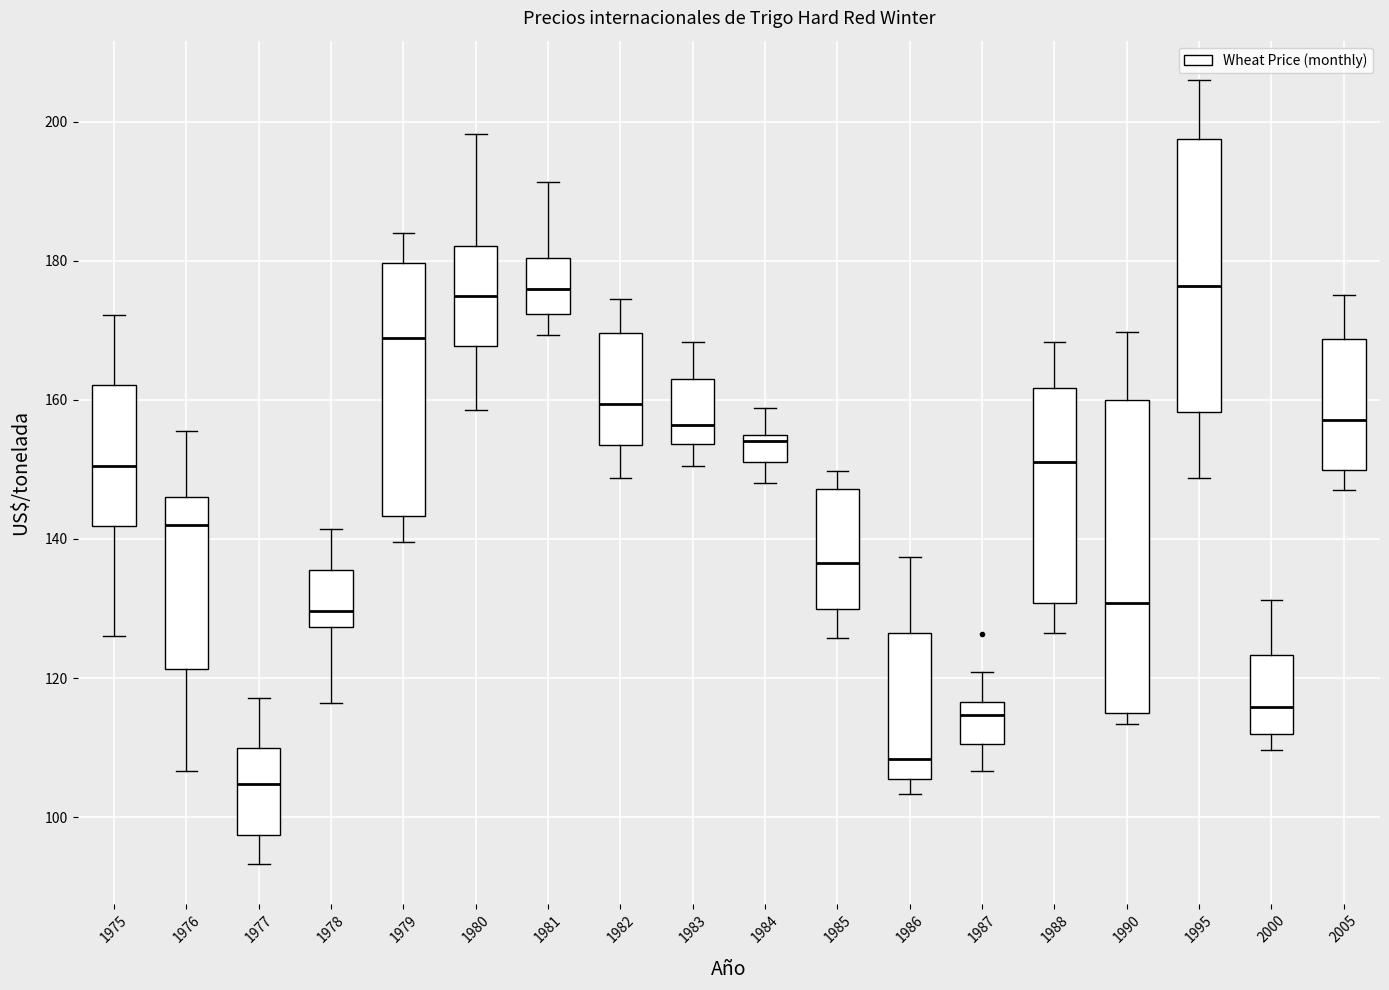

Where does the median line of the box at x = 1987 sit on the y-axis? The values are not printed on the chart, so give them approximately, as read against the axis.

114